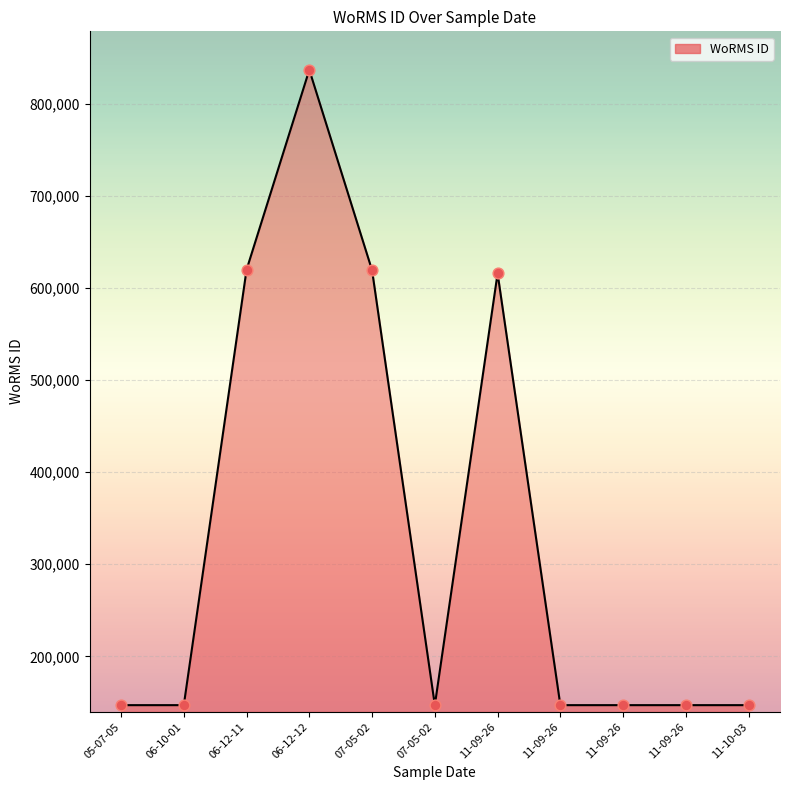

How many lines are shown in the chart?

1